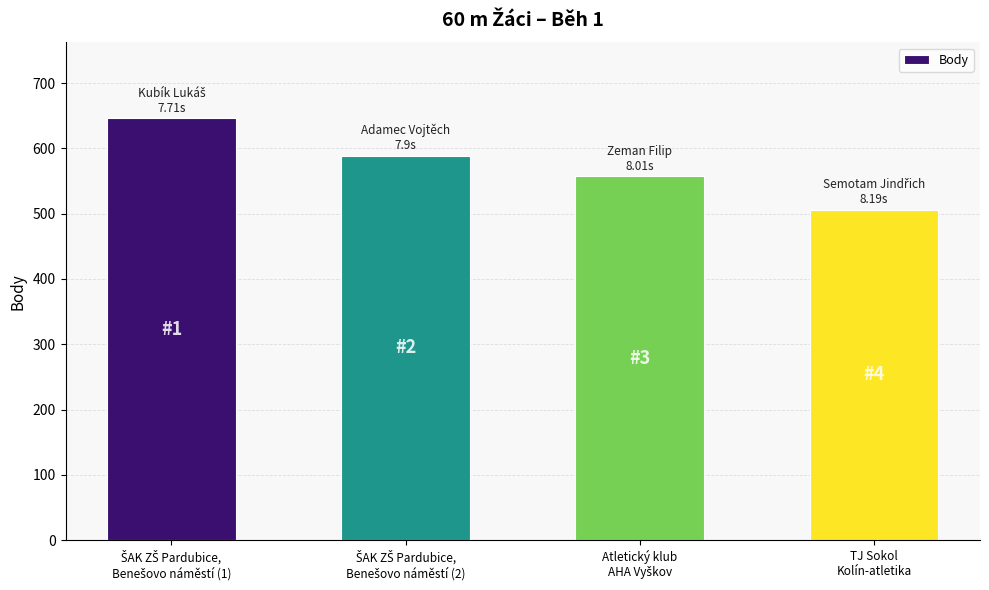

What is the sum of all values?

2298